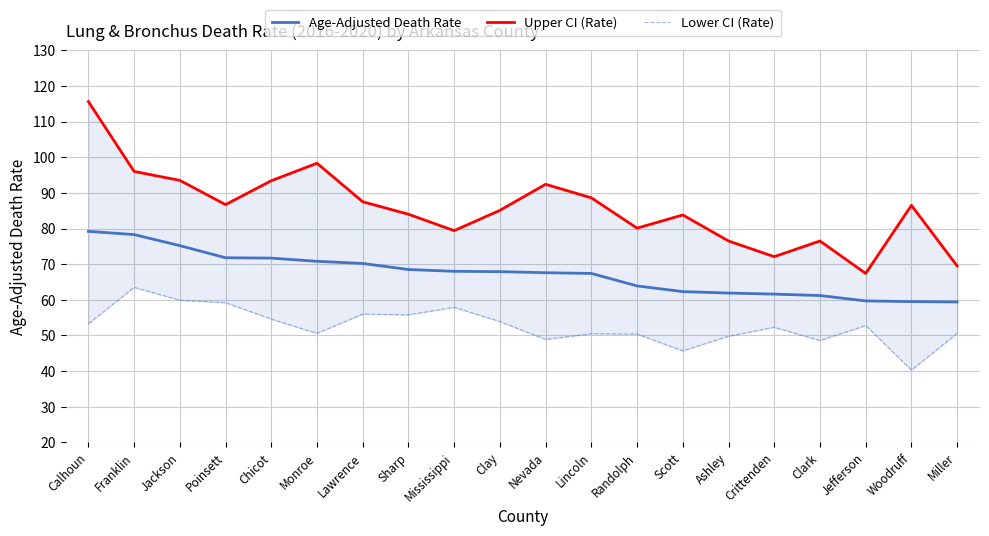

What is the difference between the maximum and minimum values in the Upper CI (Rate) series?

48.2